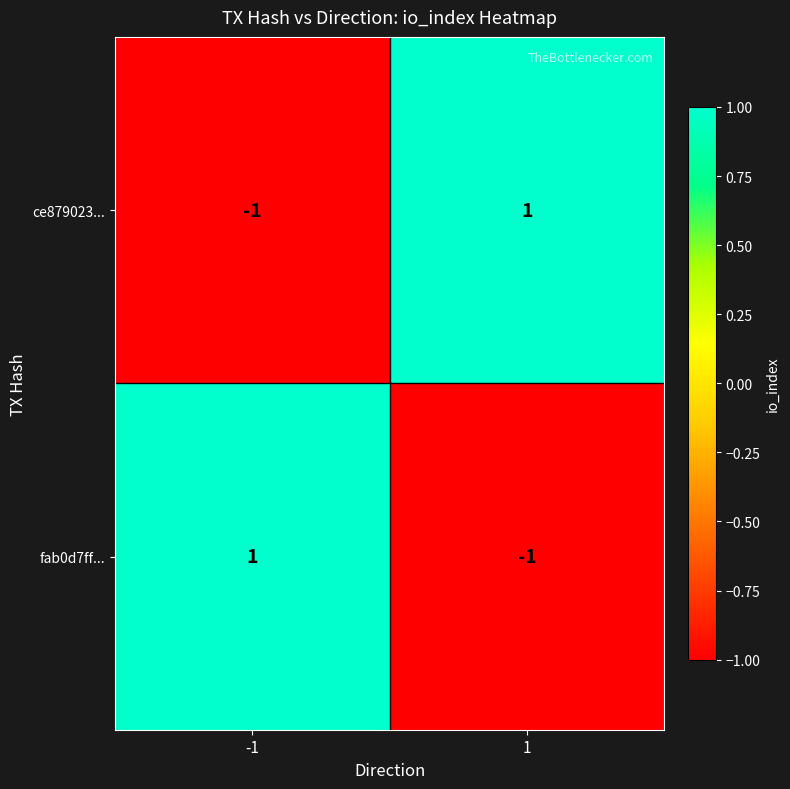

At -1, list the series in order from smallest to largest.

ce879023..., fab0d7ff...